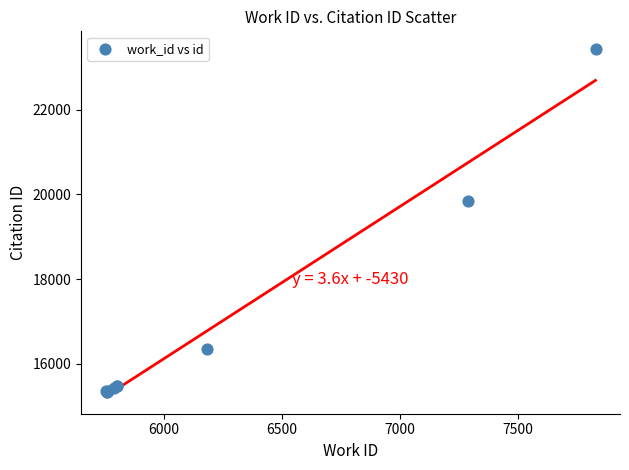

What Y value in the scatter plot is closest to 19388?

19845